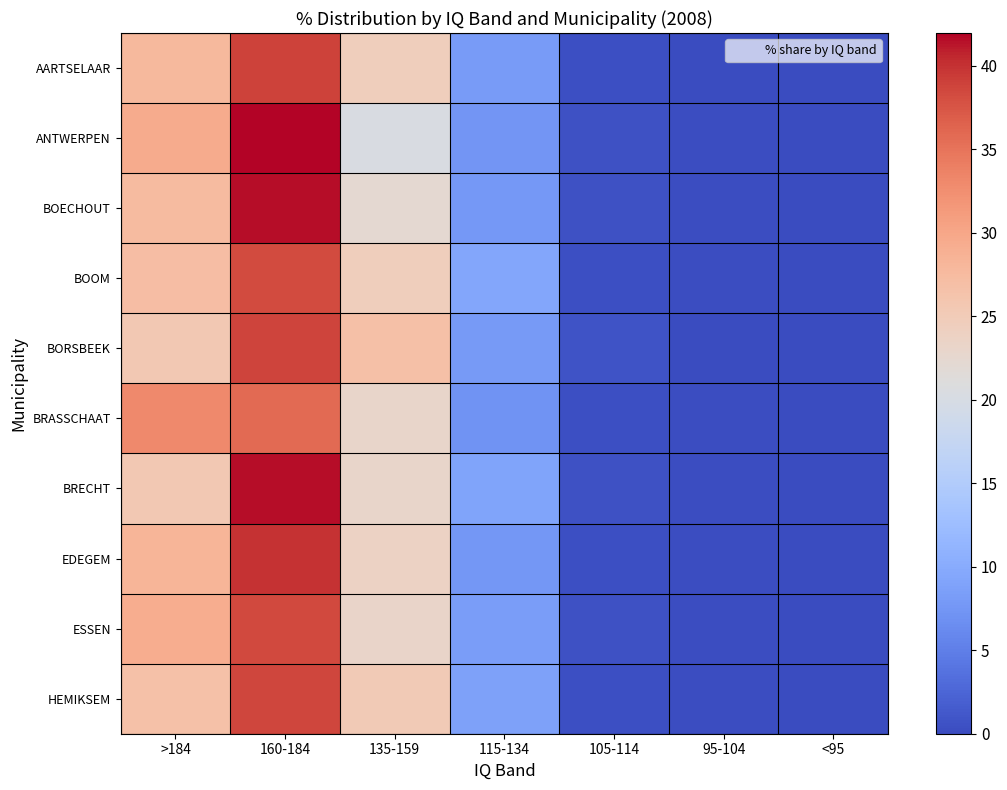

At which category does the chart reach its peak across all series?

160-184